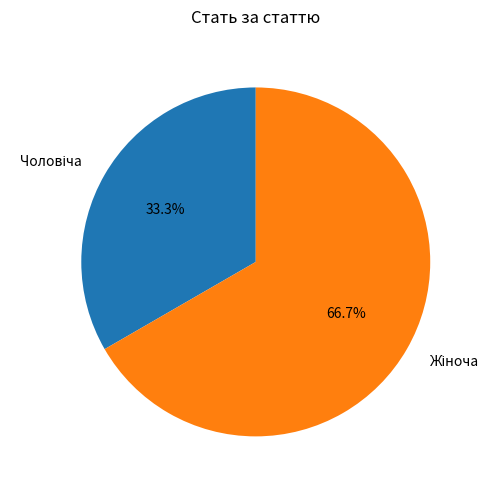

Is there a majority slice in this chart?

Yes